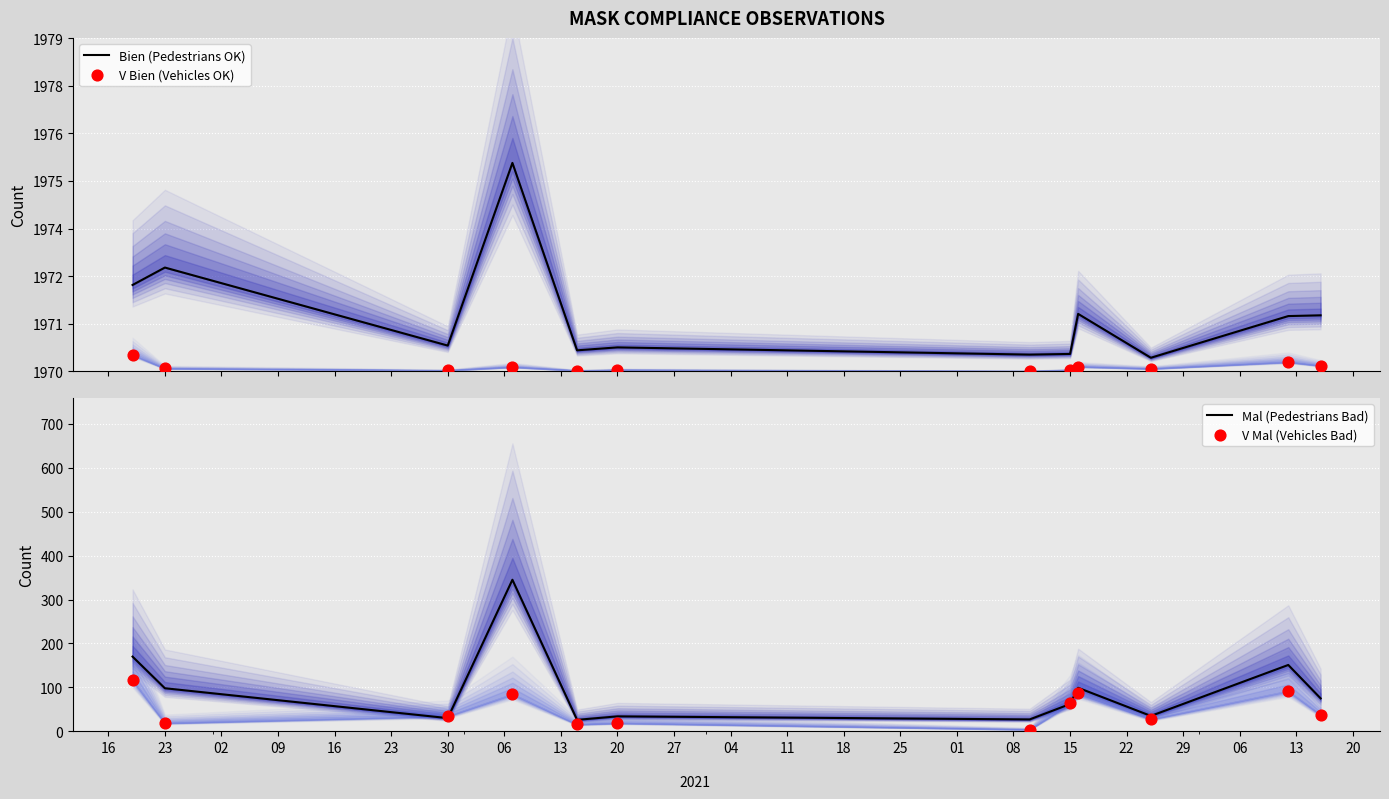

Which series has the largest total across all categories?

Bien (Pedestrians OK)